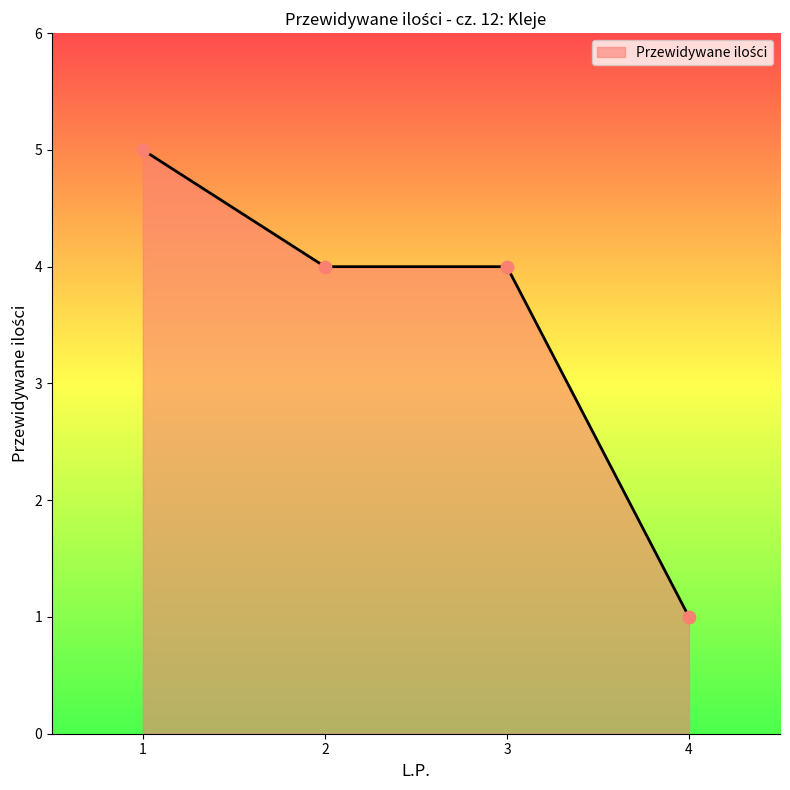

Which has a higher value, 4 or 1?

1